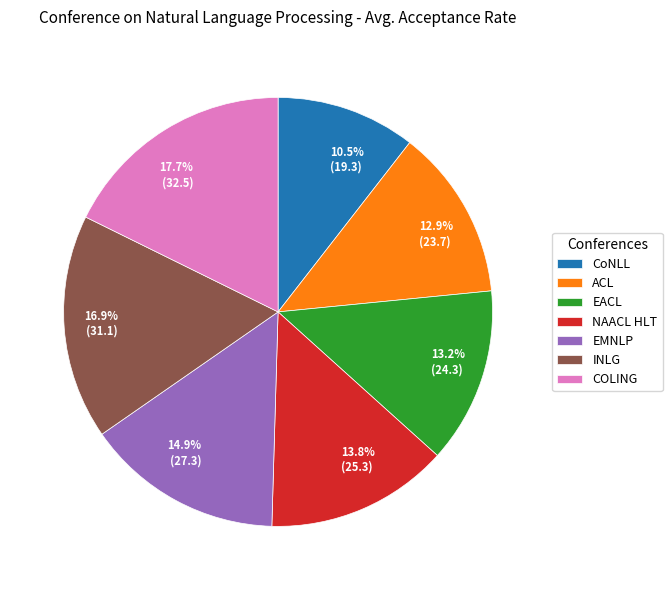

True or false: INLG accounts for 17% of the total.

True